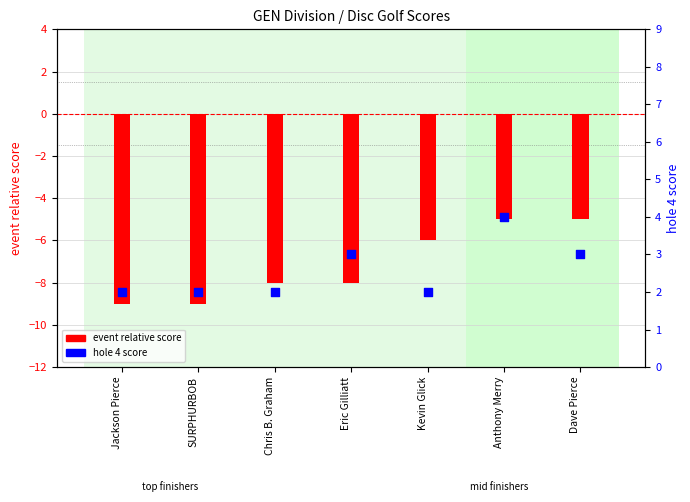

What are all the series names shown in the legend?

event relative score, hole 4 score